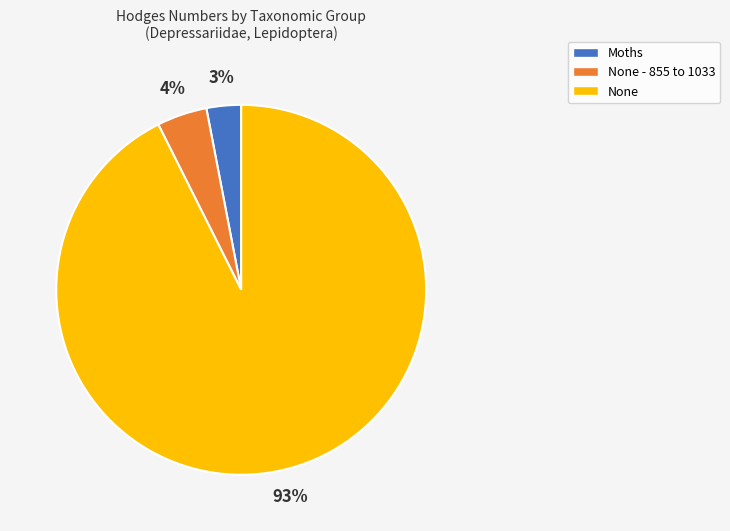

Which has a higher value, None or Moths?

None